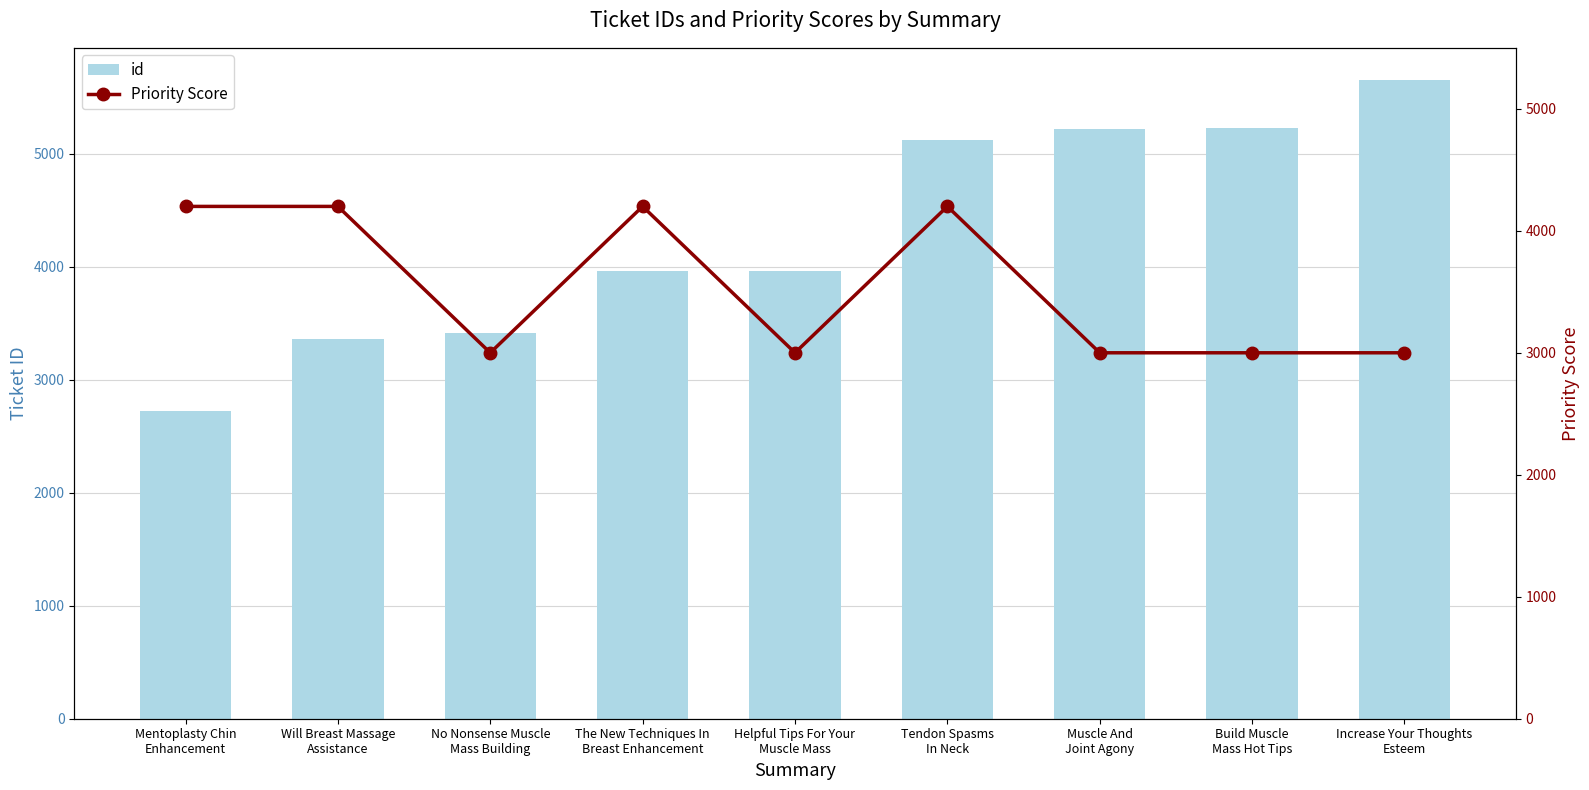

What is the average value of the Priority Score series?

3533